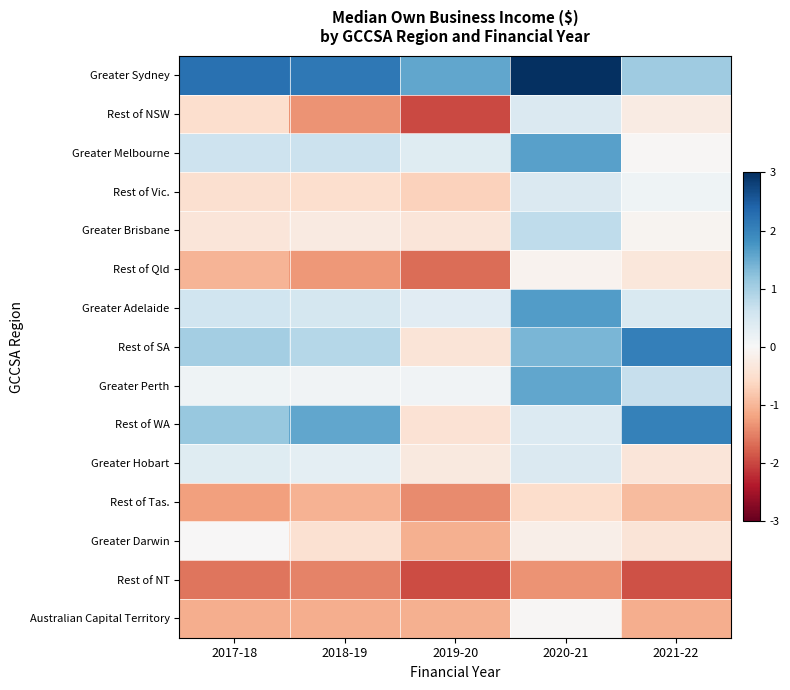

How many series are shown in this chart?

15